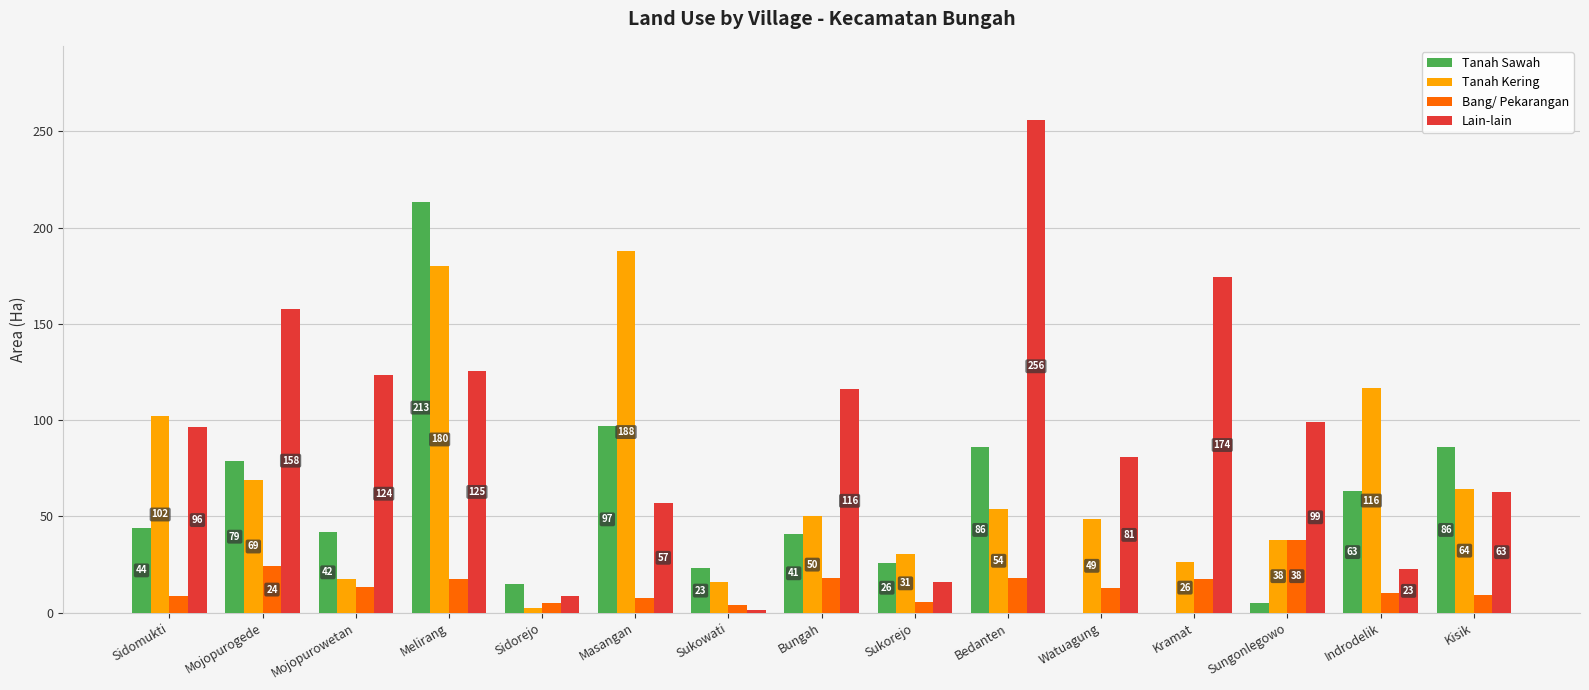

At which category is the sum across all series the highest?

Melirang